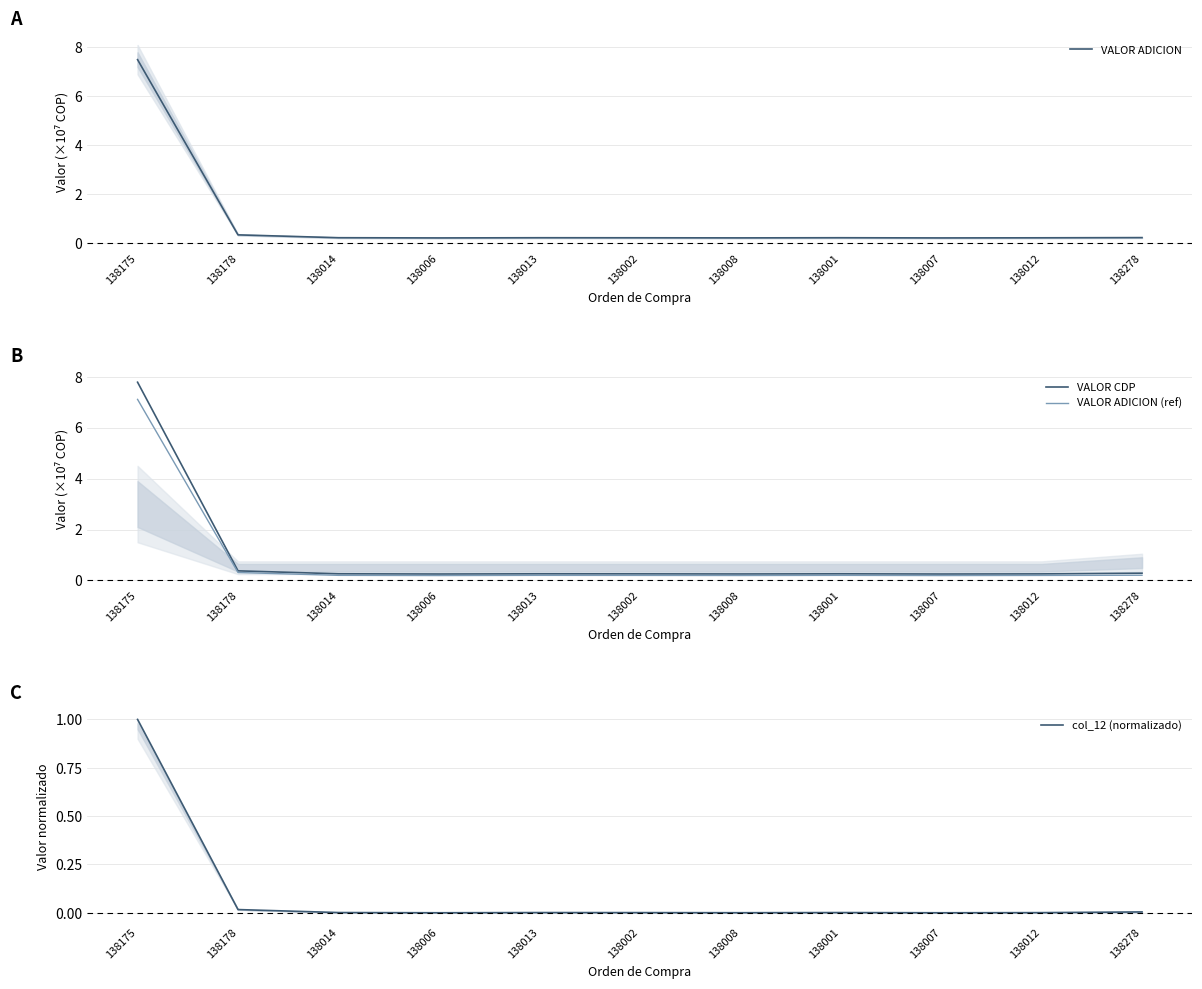

Does the chart display data point markers on the line(s)?

No